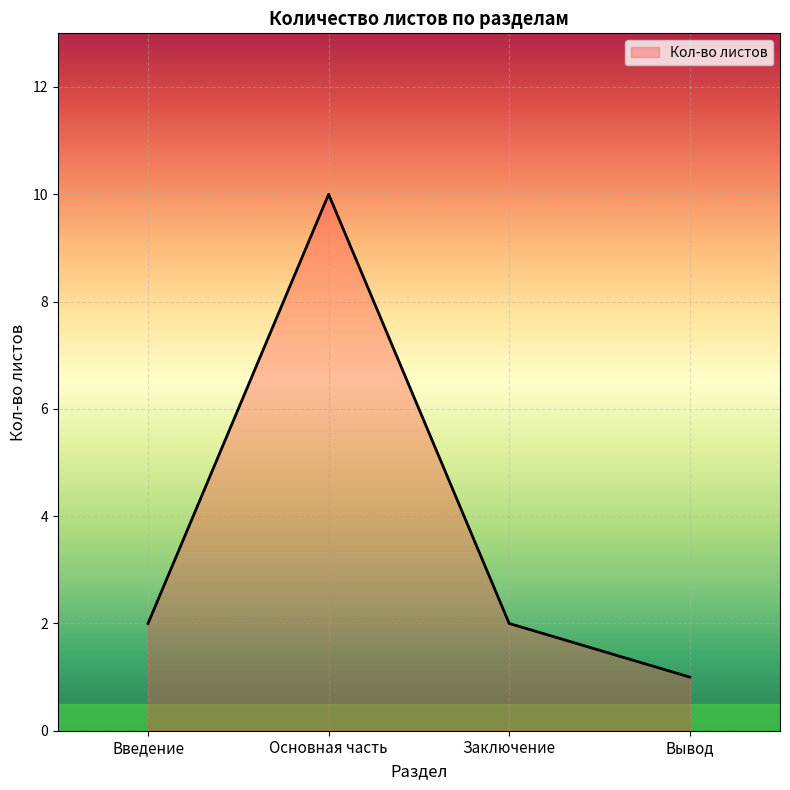

What position from the left is Вывод?

4